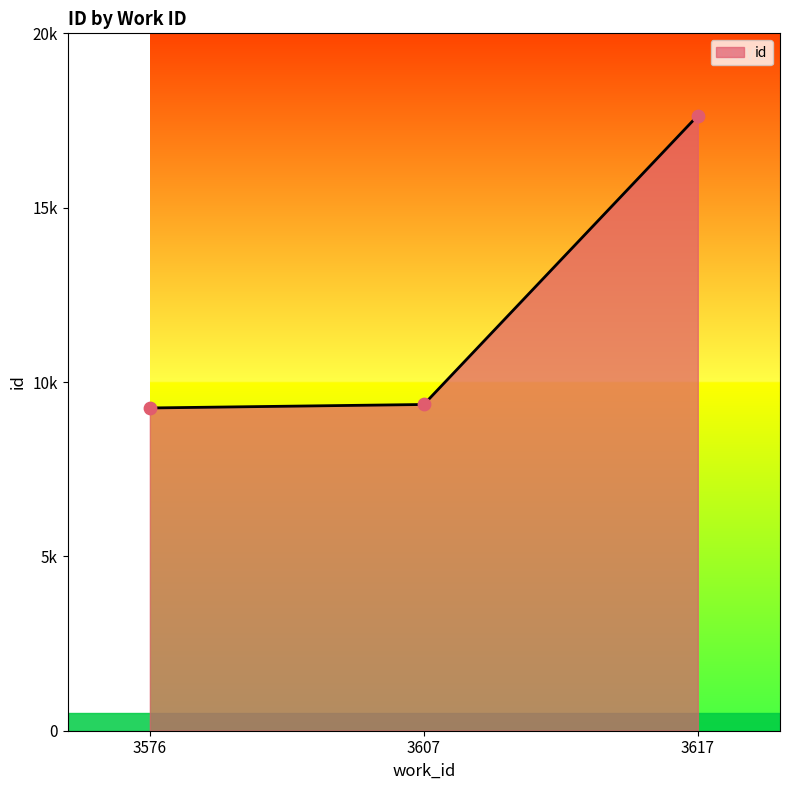

What is the change in value from 3576 to 3607?

+100